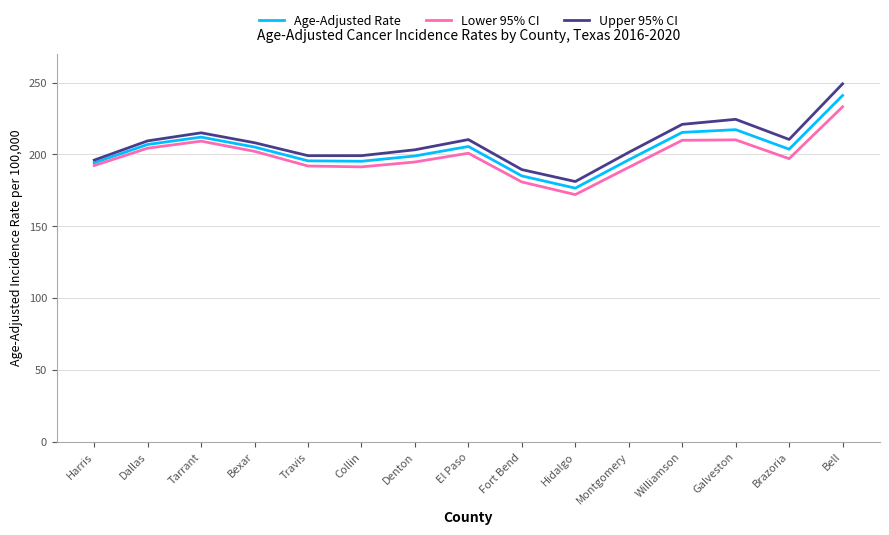

What is the total value across all series at Bell?

723.2